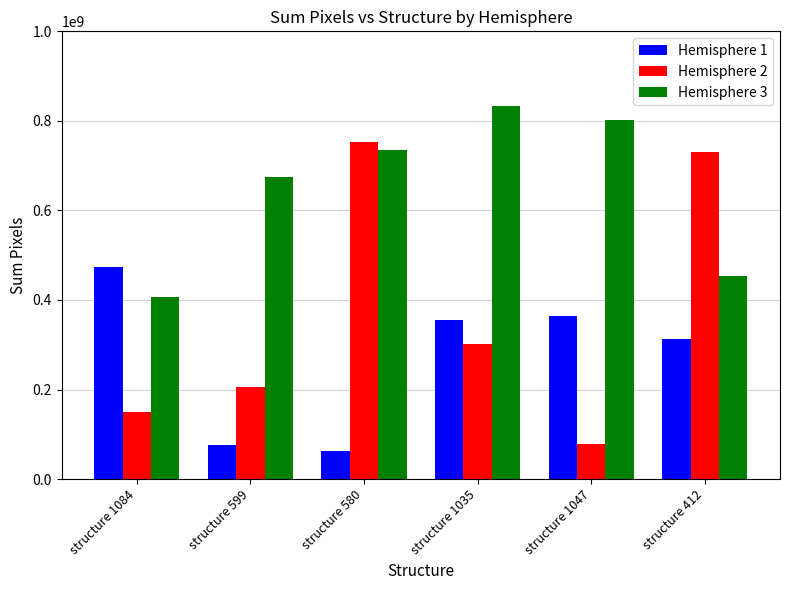

Is it true that Hemisphere 2 equals 205574000 at structure 599?

True